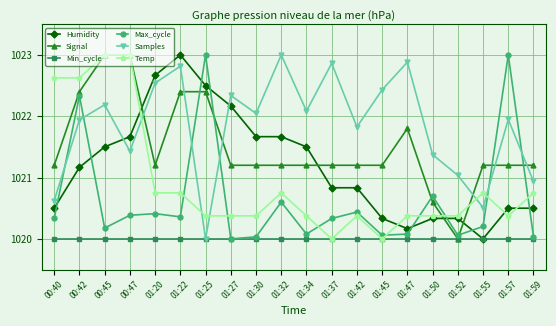

True or false: Min_cycle has a value of 1711.6 at 01:55.

False